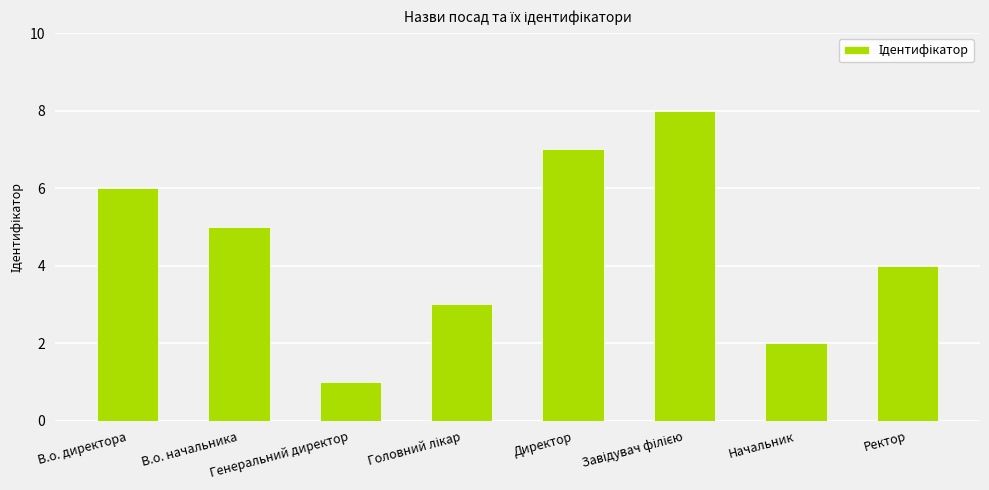

Between Директор and Генеральний директор, which is larger?

Директор